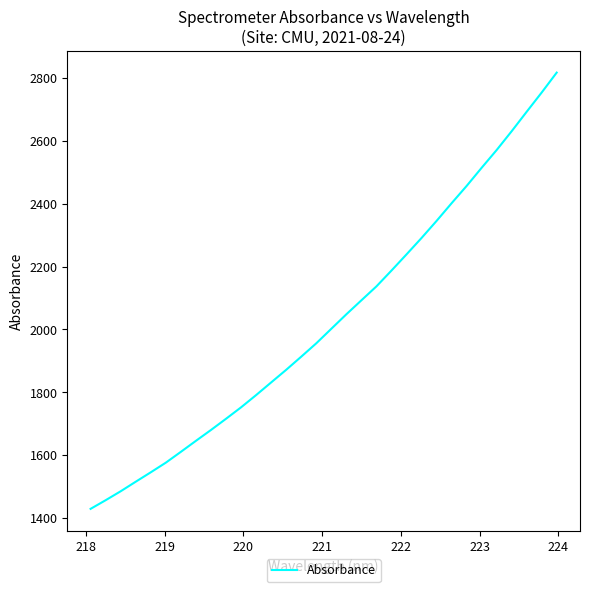

What is the smallest value displayed?

1429.9